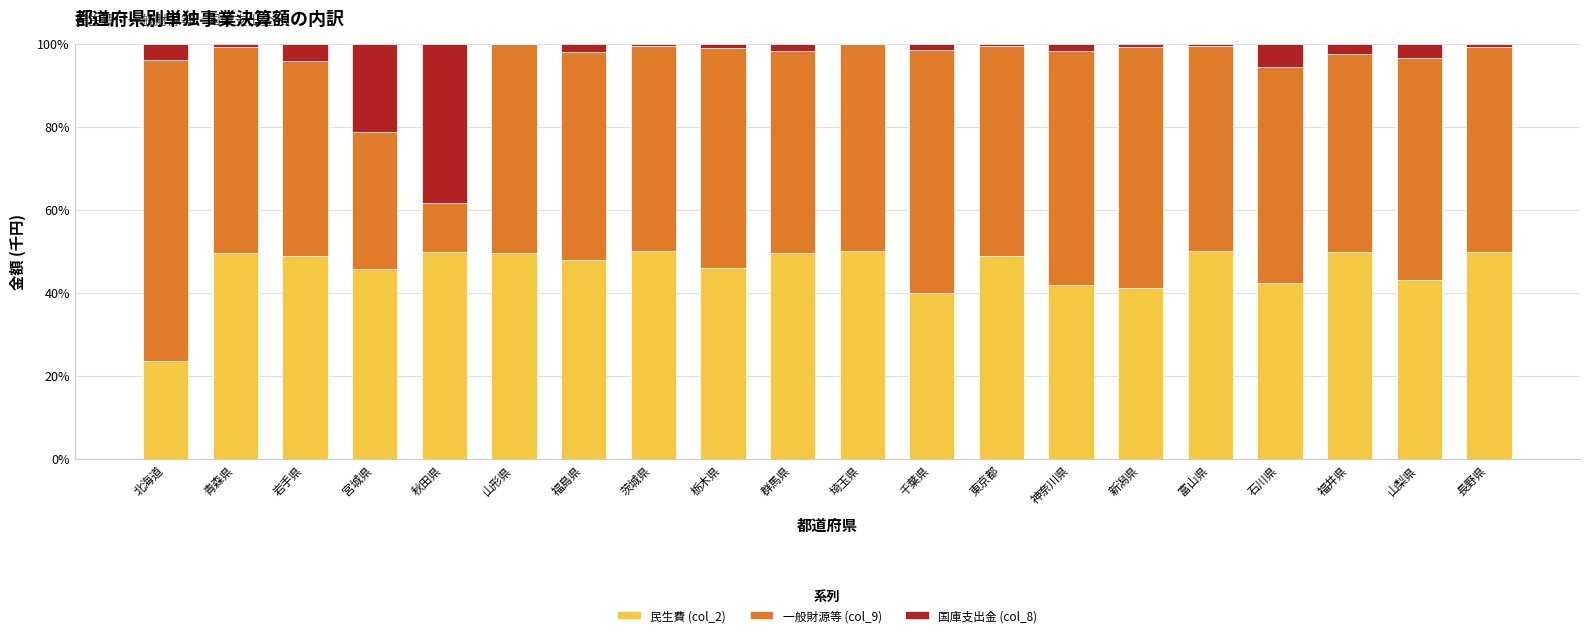

The 民生費 (col_2) series shows 46.0 at 栃木県. True or false?

True